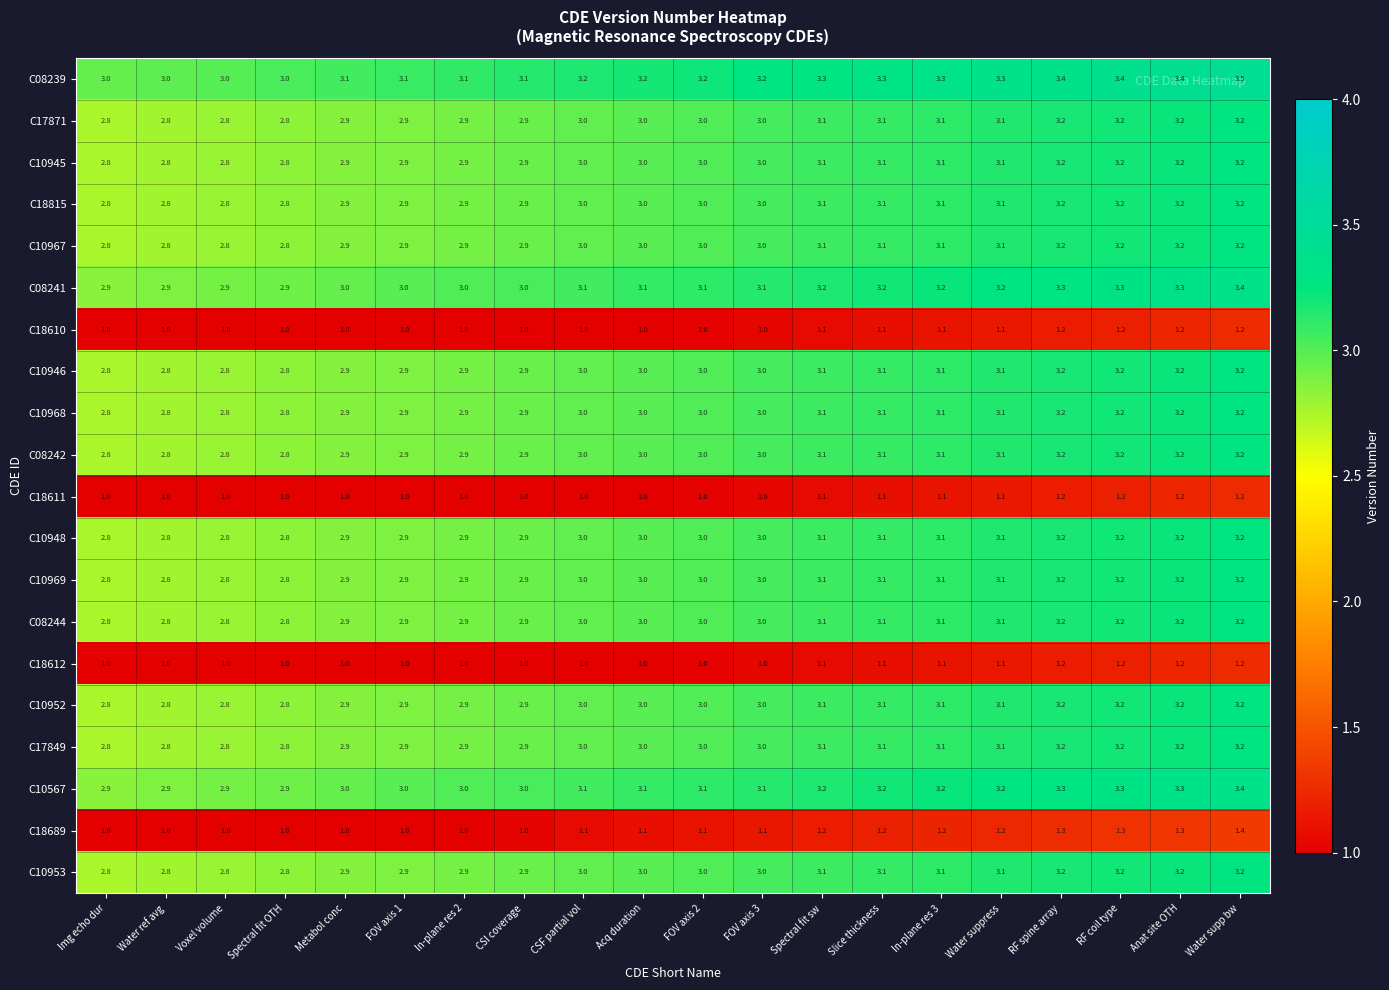

What is the spread (max minus min) of values at Voxel volume?

2.0